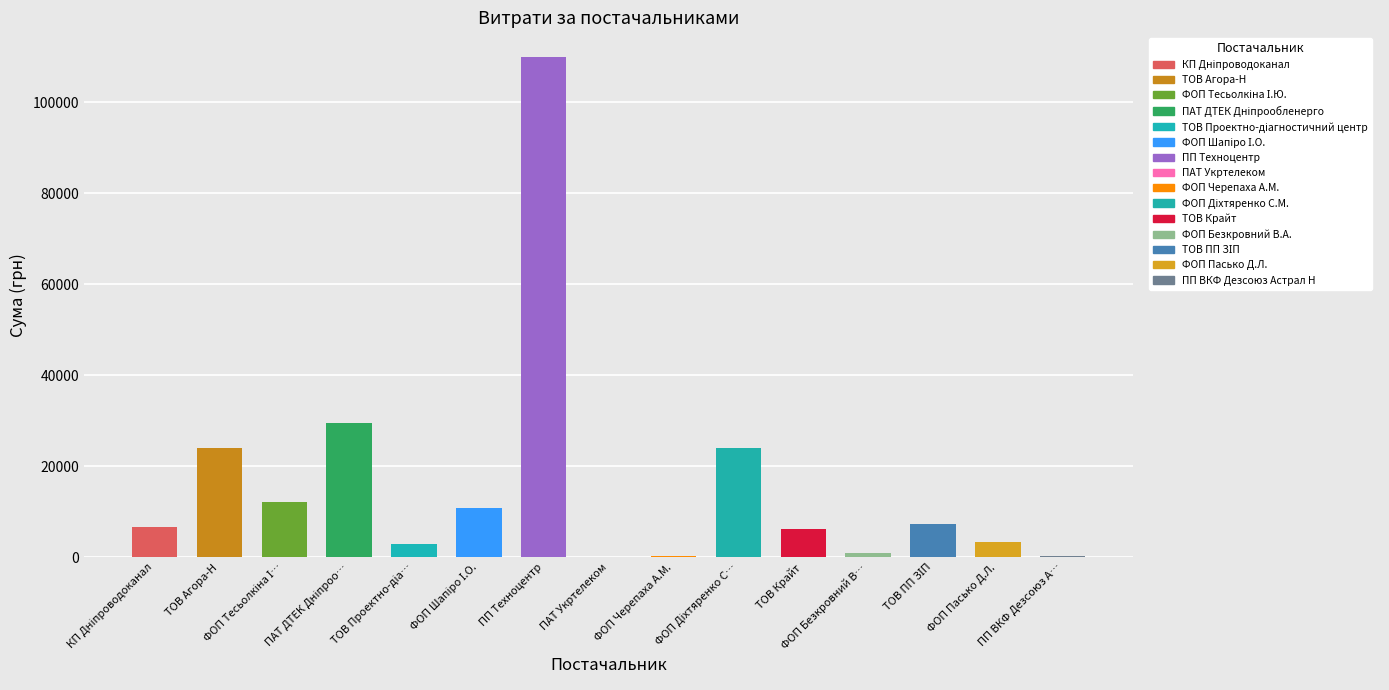

How many values are below 6647?

7